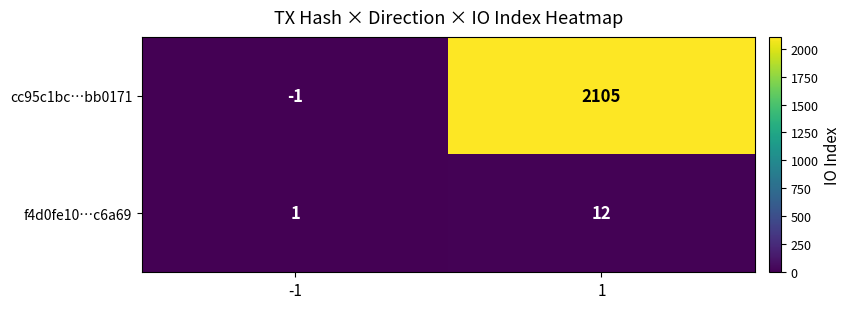

Reading right to left, list all the values displayed in this chart.

cc95c1bc…bb0171: 1=2105	-1=-1
f4d0fe10…c6a69: 1=12	-1=1